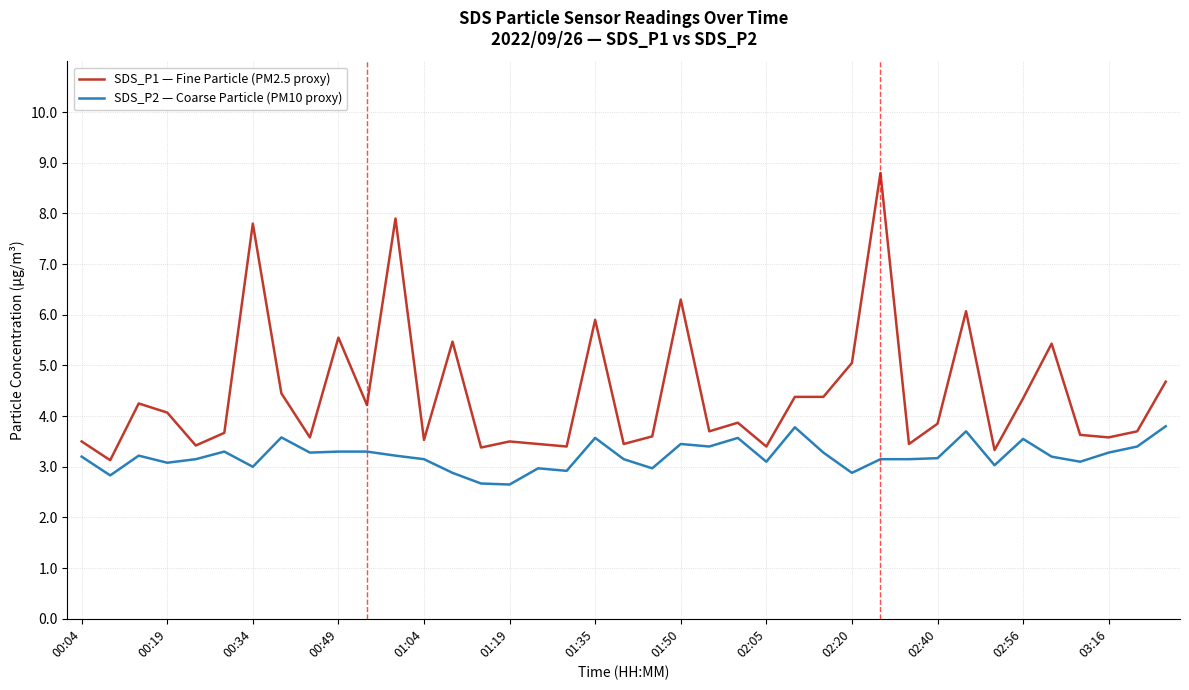

What is the difference between the maximum and minimum values in the SDS_P1 — Fine Particle (PM2.5 proxy) series?

5.7